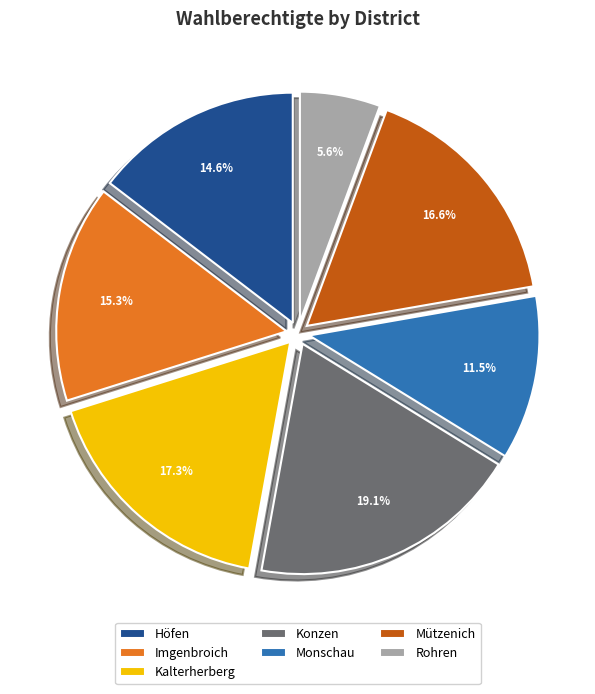

Which category has the smallest portion of the pie?

Rohren